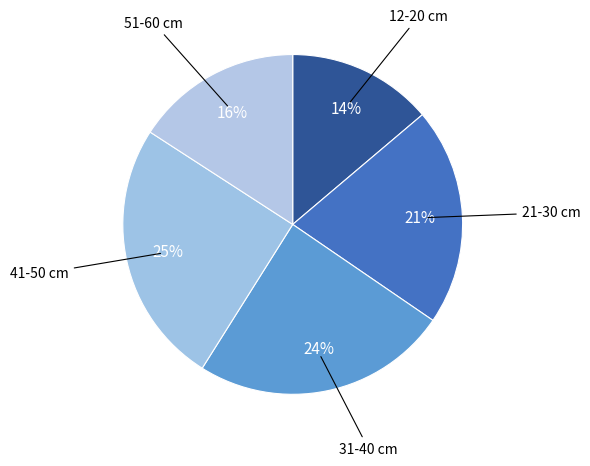

Which slice is the largest?

41-50 cm